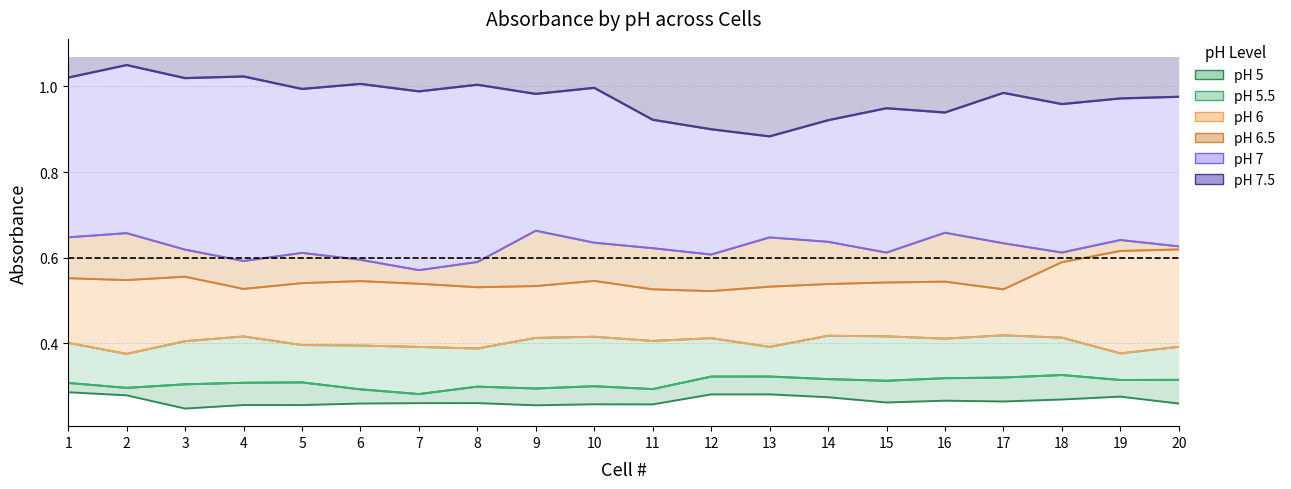

Is it true that pH 6.5 equals 0.5 at 2?

True